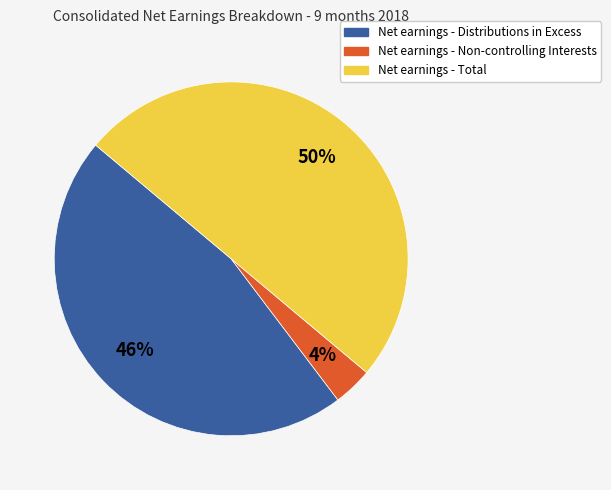

How many slices are in this pie chart?

3